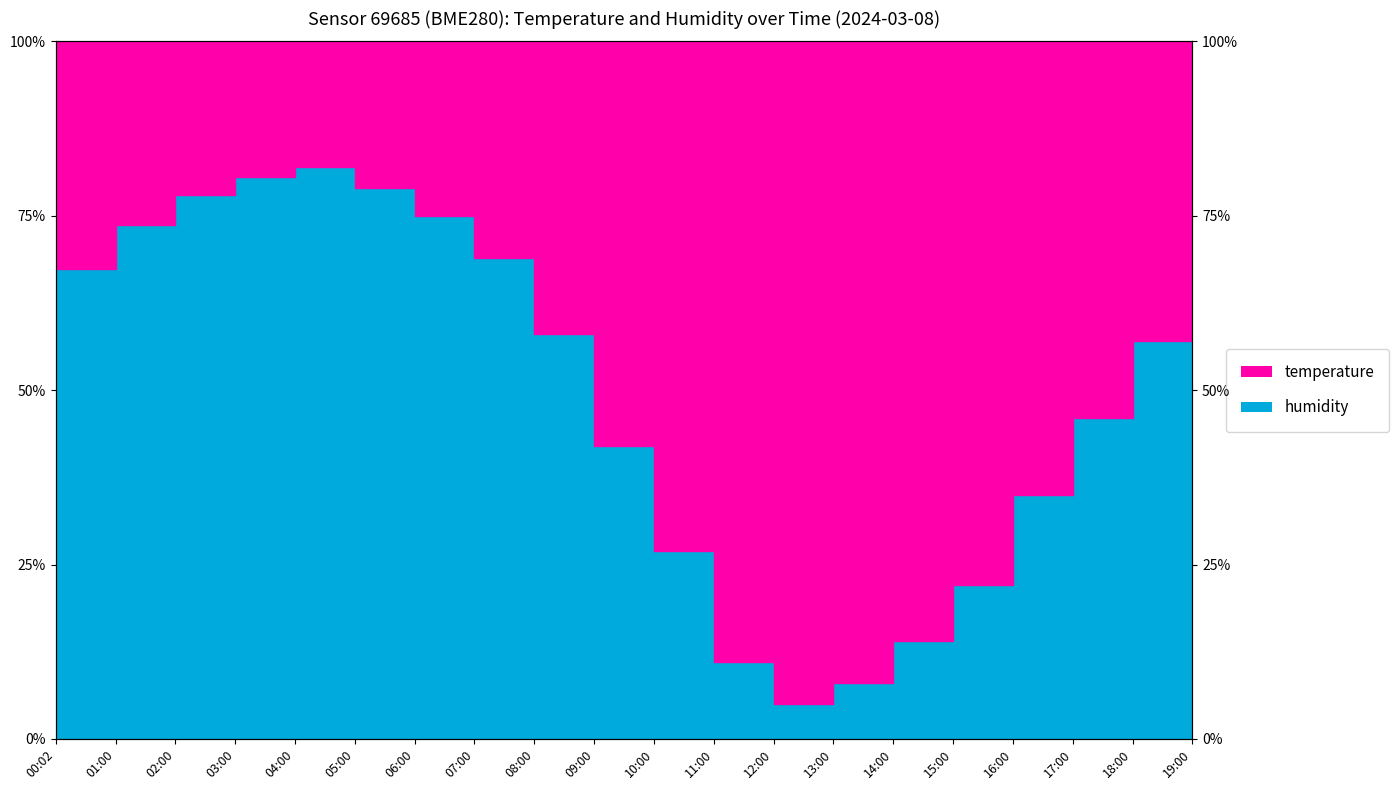

At which category does the data reach its first local peak?

04:00